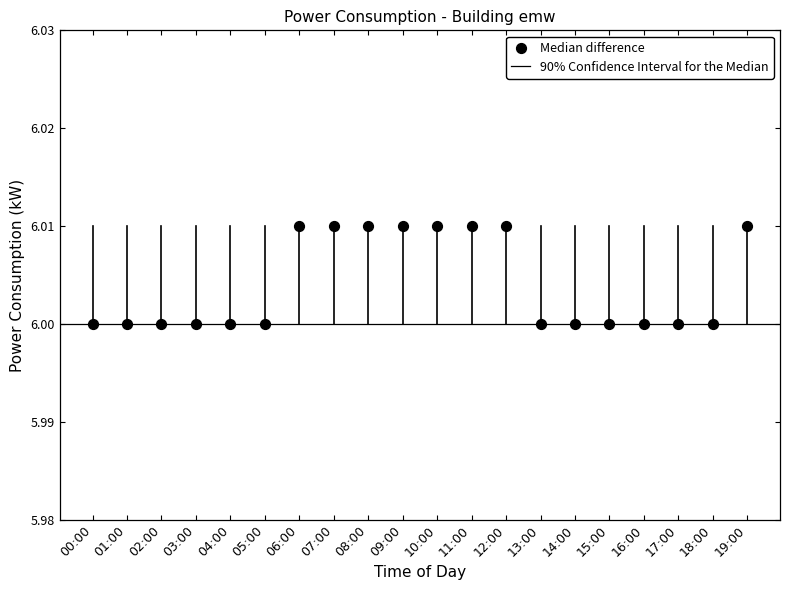

How many points are shown in the scatter plot?

20